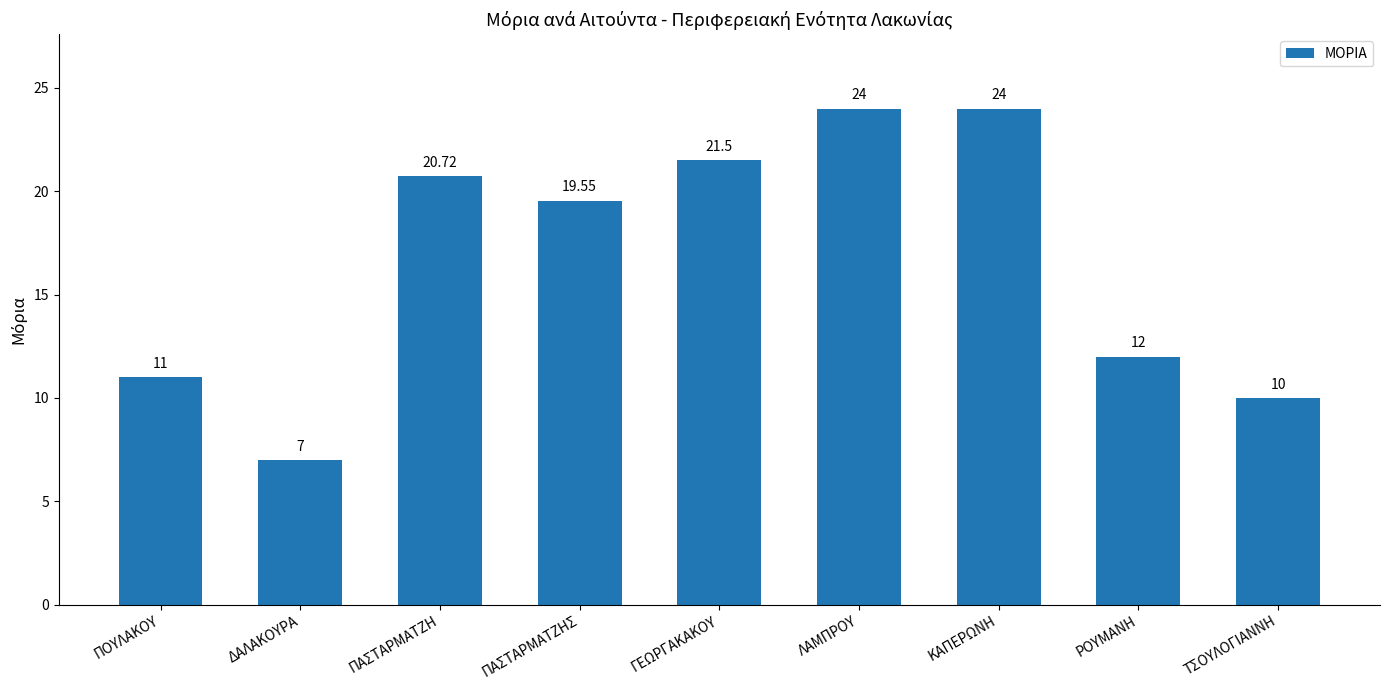

What is the label of the 9th bar from the right?

ΠΟΥΛΑΚΟΥ